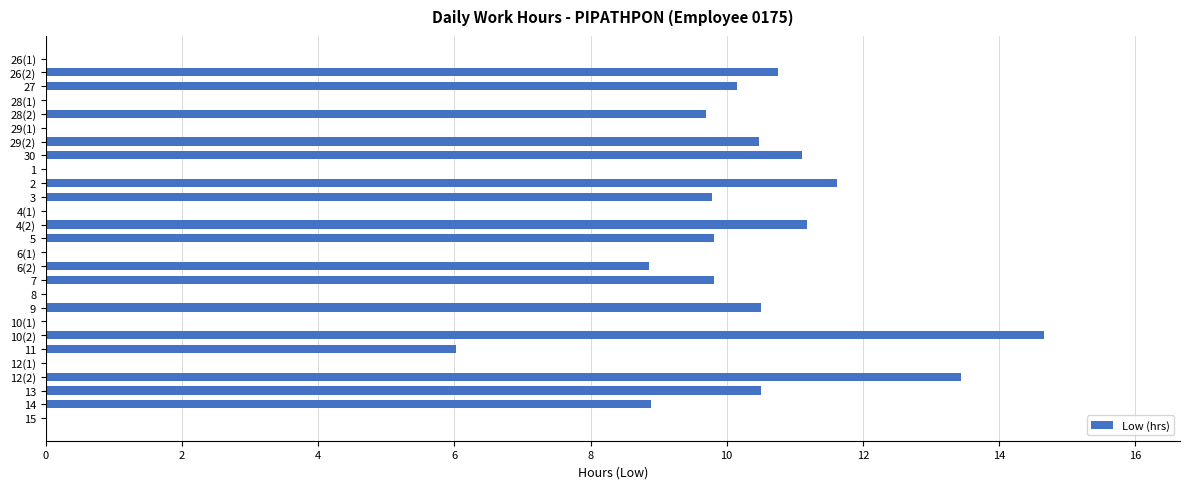

Read the value at 30.

11.1